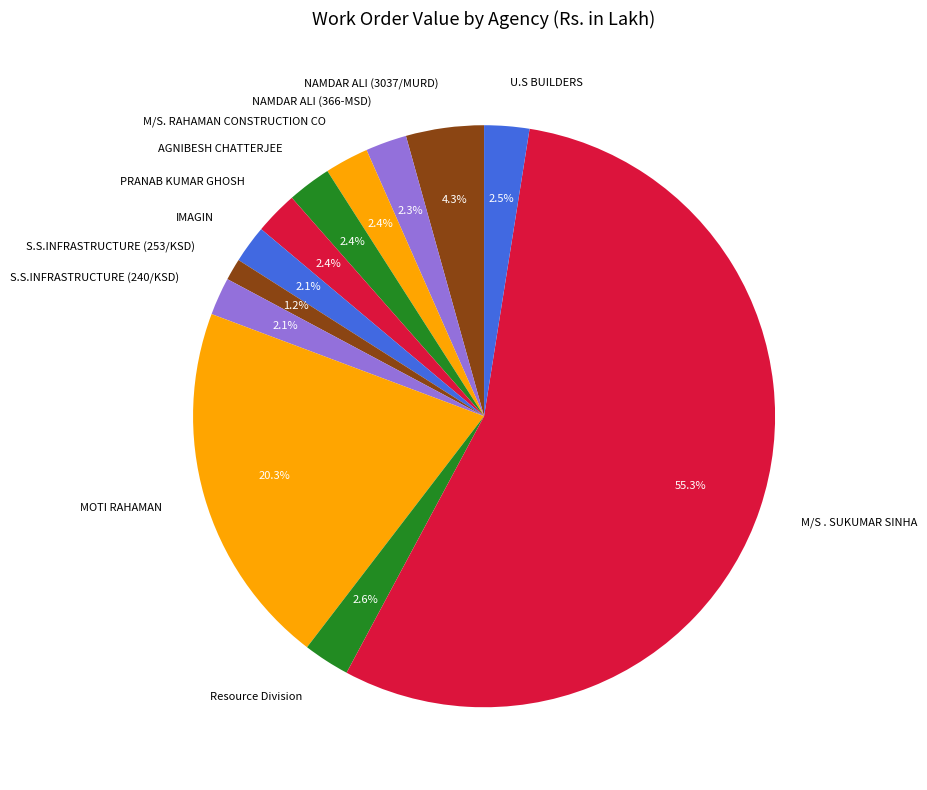

Do IMAGIN and AGNIBESH CHATTERJEE together represent more than half of the pie?

No